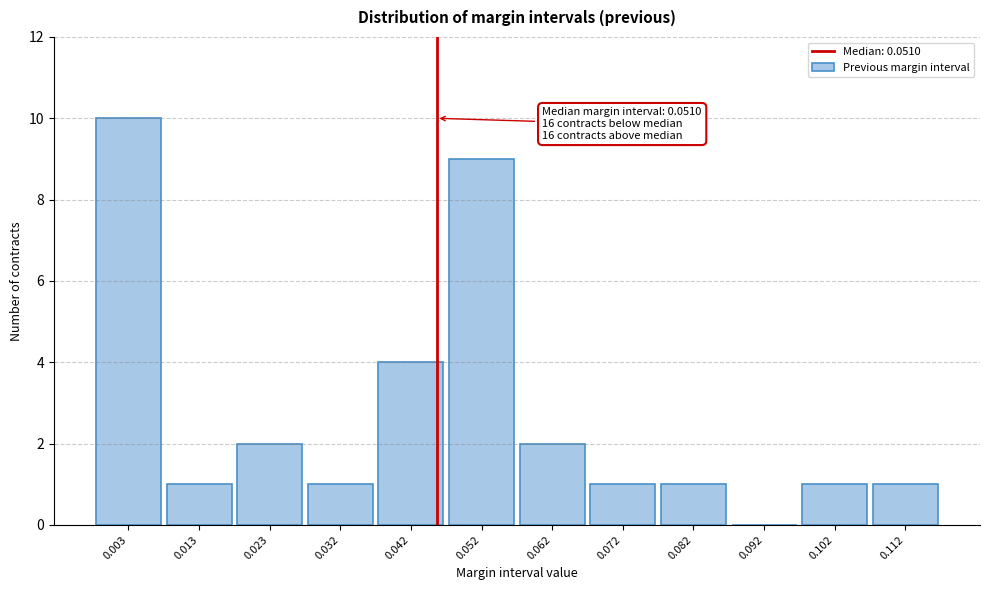

Reading left to right, list all the values displayed in this chart.

0.003=10	0.013=1	0.023=2	0.032=1	0.042=4	0.052=9	0.062=2	0.072=1	0.082=1	0.092=0	0.102=1	0.112=1